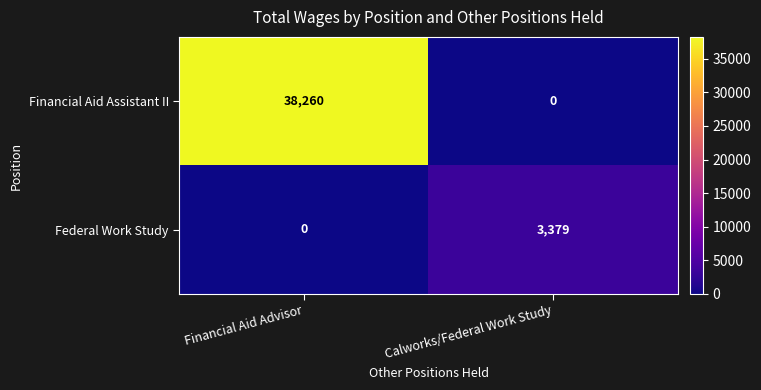

Which series changed the most between Financial Aid Advisor and Calworks/Federal Work Study?

Financial Aid Assistant II